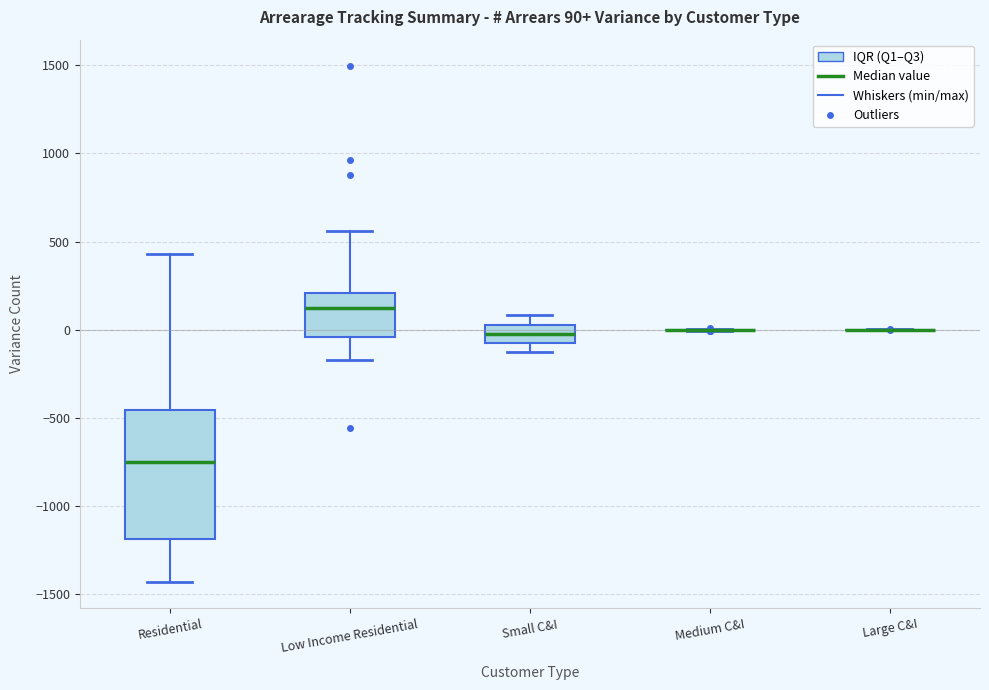

Comparing the boxes themselves (not the whiskers), which one is the tallest?

Residential